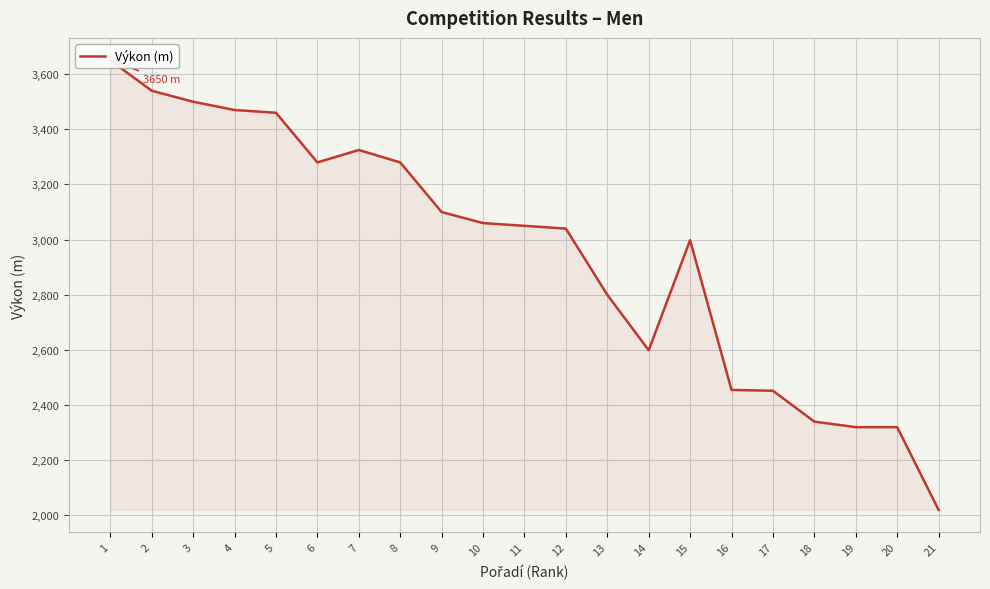

List the labels in order of value, smallest first.

21, 20, 19, 18, 17, 16, 14, 13, 15, 12, 11, 10, 9, 8, 6, 7, 5, 4, 3, 2, 1